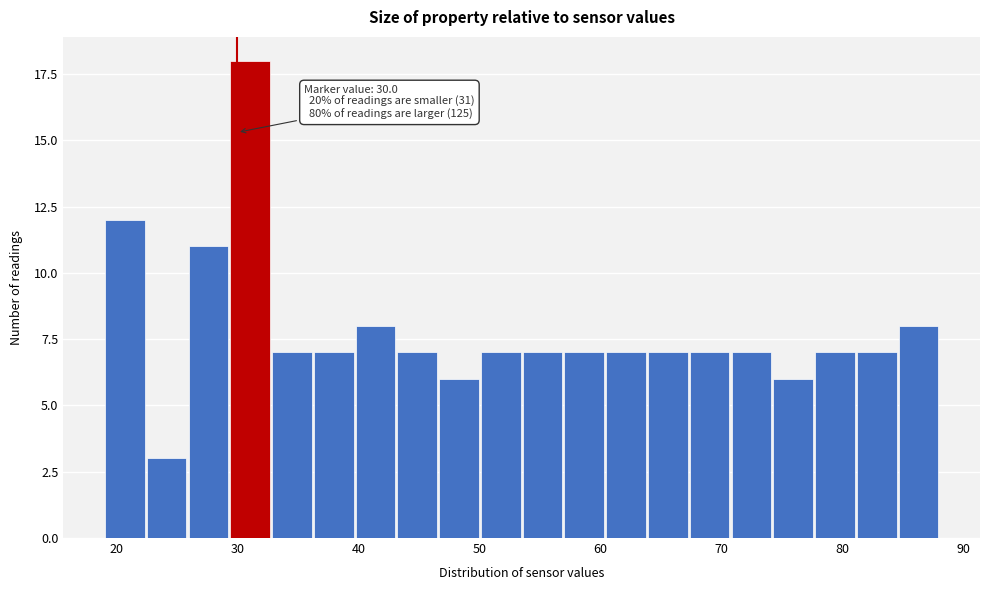

Read against the x-axis, roughly where is the centre of the tallest bar?

31